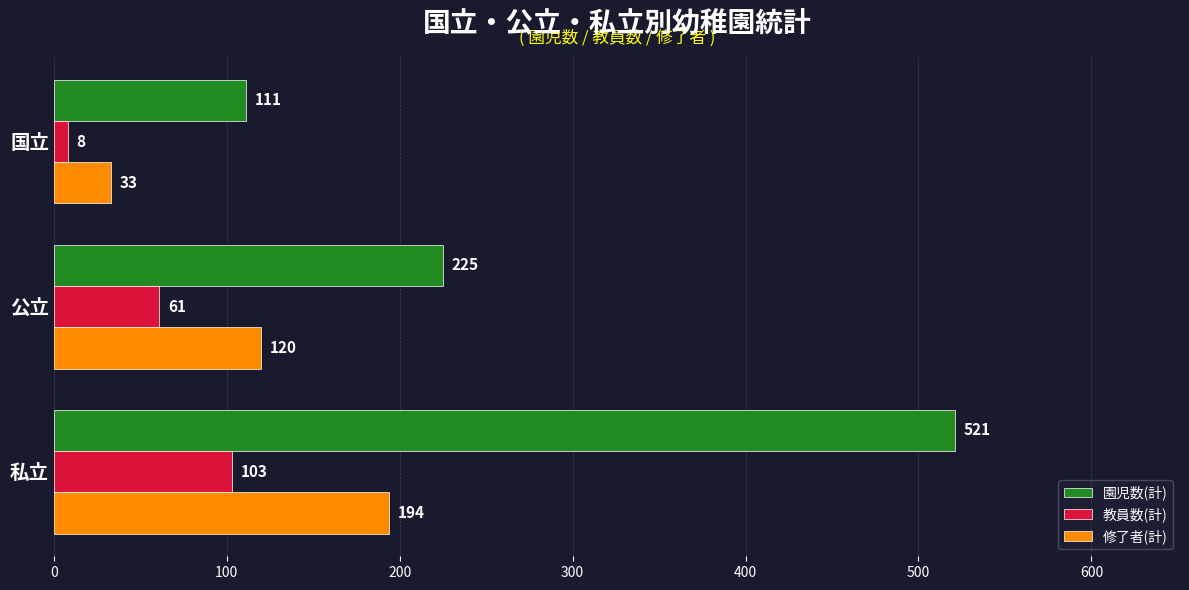

Count the 修了者(計) values in the range 33 to 194.

3